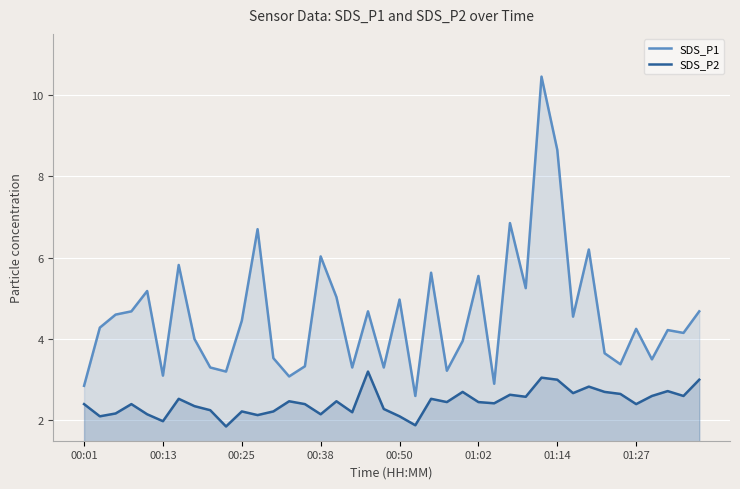

Which series has the largest total across all categories?

SDS_P1